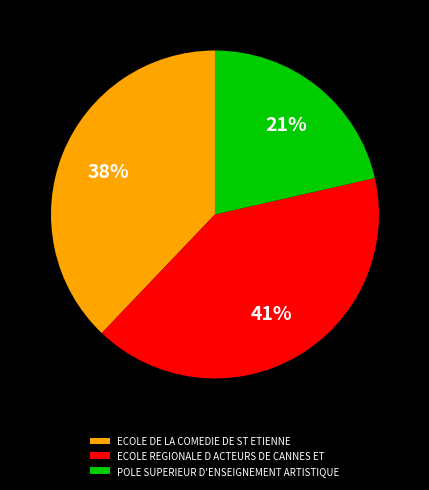

Between ECOLE DE LA COMEDIE DE ST ETIENNE and POLE SUPERIEUR D'ENSEIGNEMENT ARTISTIQUE, which is larger?

ECOLE DE LA COMEDIE DE ST ETIENNE